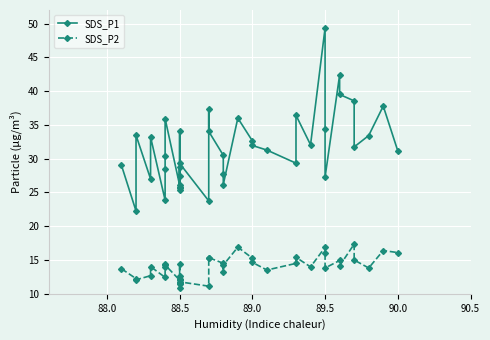

What is the maximum value shown in the chart?

49.3